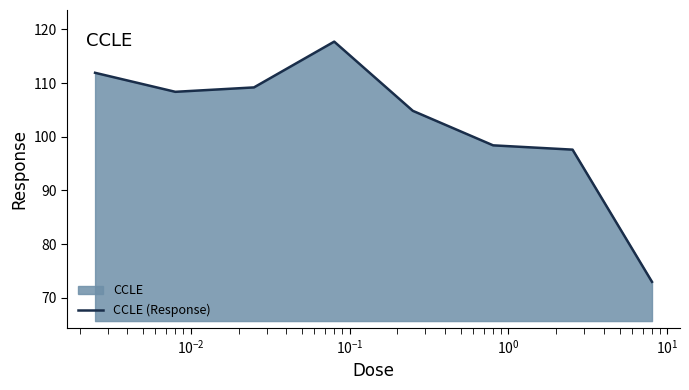

What is the difference between the maximum and second lowest values?

20.1